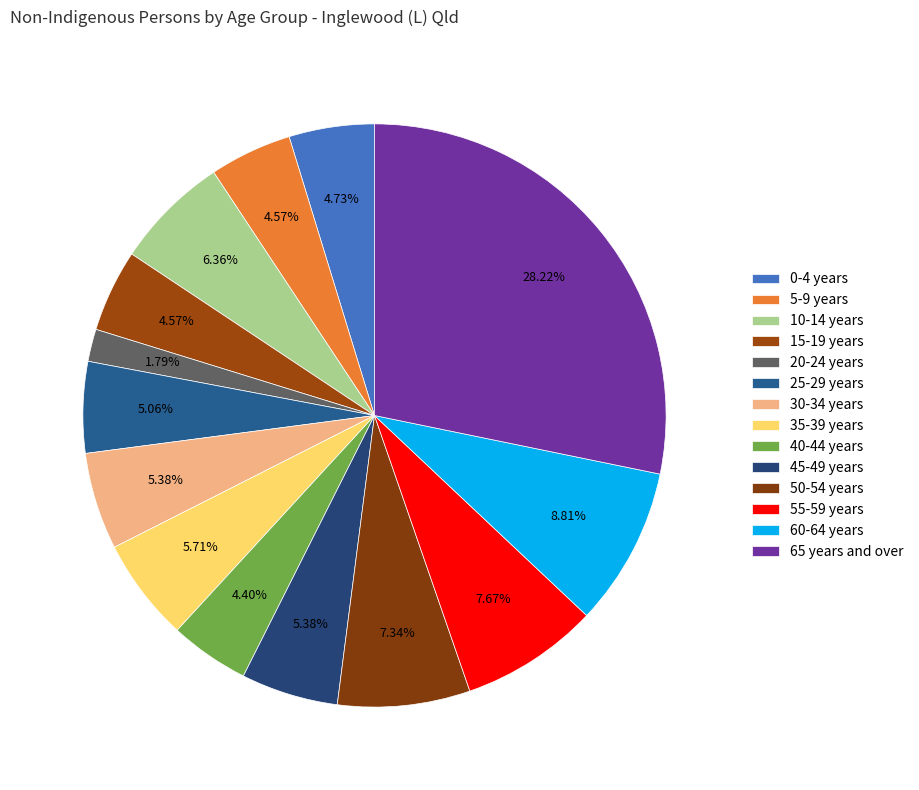

Which category has the smallest portion of the pie?

20-24 years